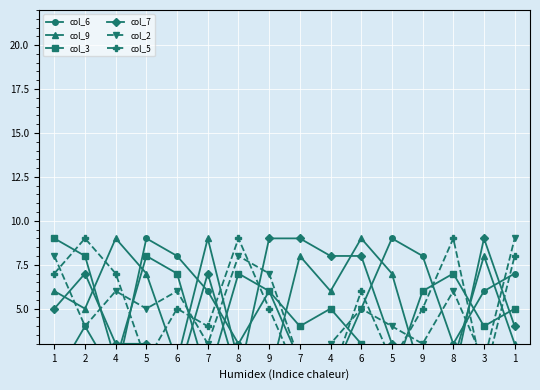

What is the label of the 13th point from the left?

9